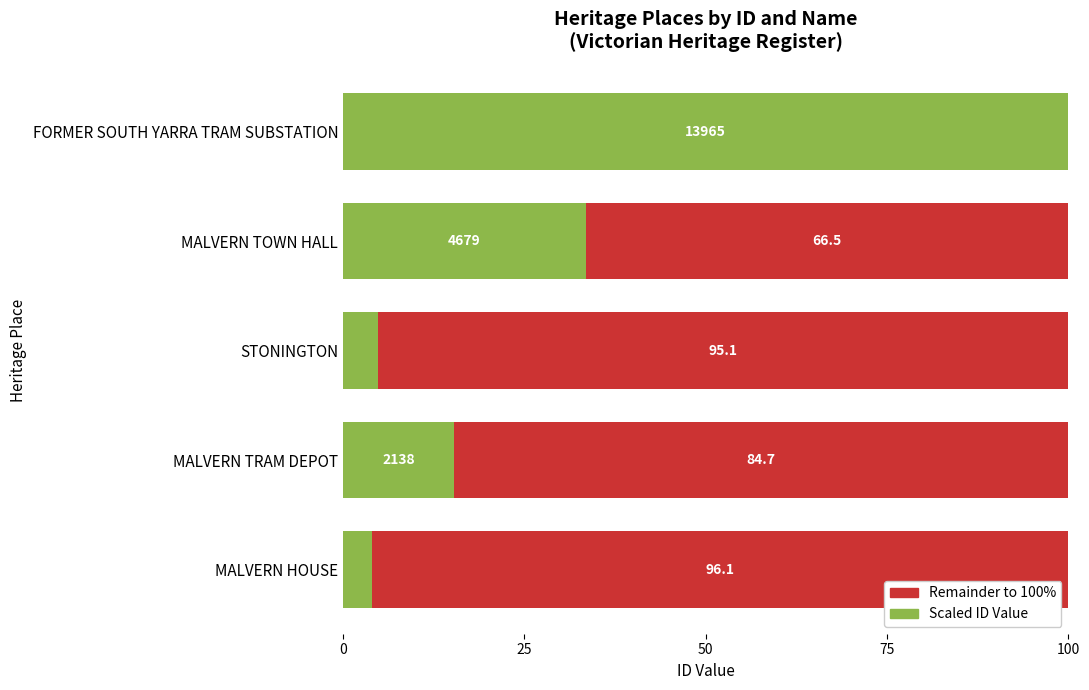

True or false: Scaled ID Value has a value of 15.3 at MALVERN TRAM DEPOT.

True